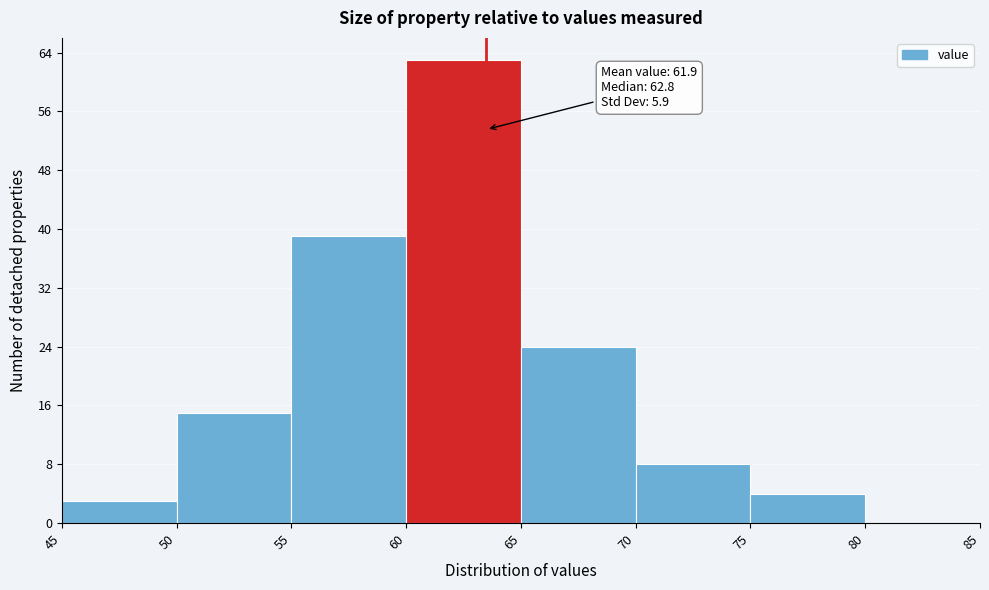

Which range on the x-axis has the tallest bar?

60 to 65